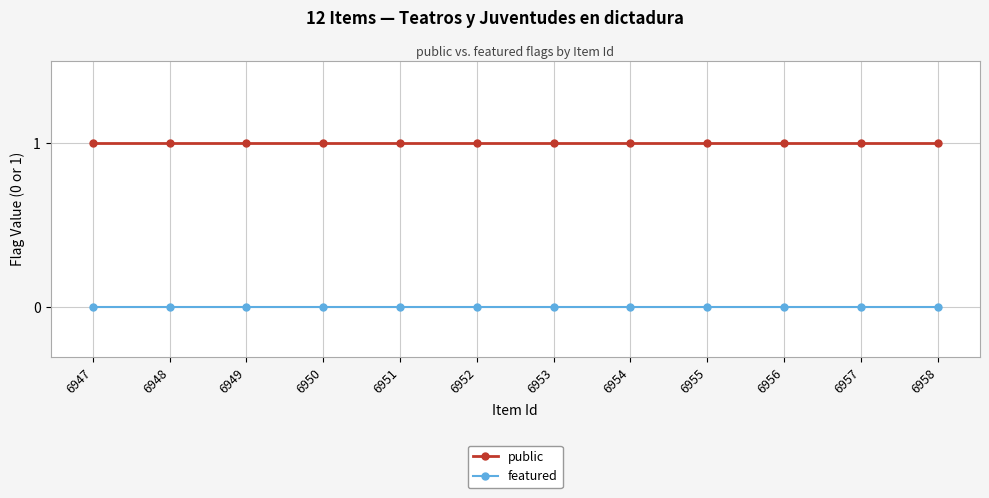

Reading left to right, what are all the values shown in this chart?

public: 1	1	1	1	1	1	1	1	1	1	1	1
featured: 0	0	0	0	0	0	0	0	0	0	0	0